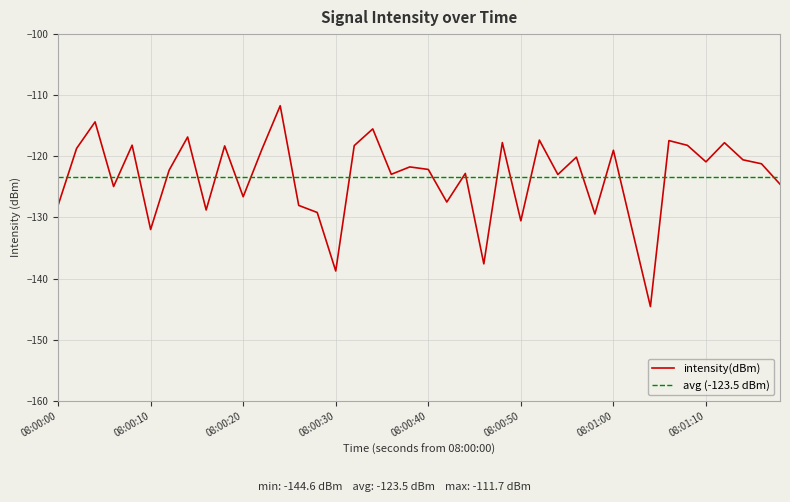

What is the maximum value for intensity(dBm)?

-111.7